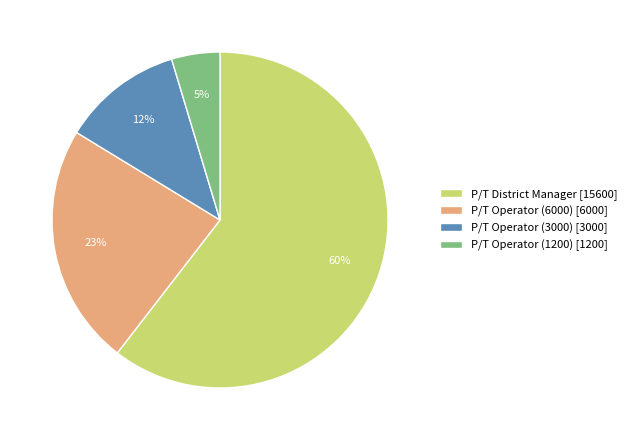

Which slice is the largest?

P/T District Manager